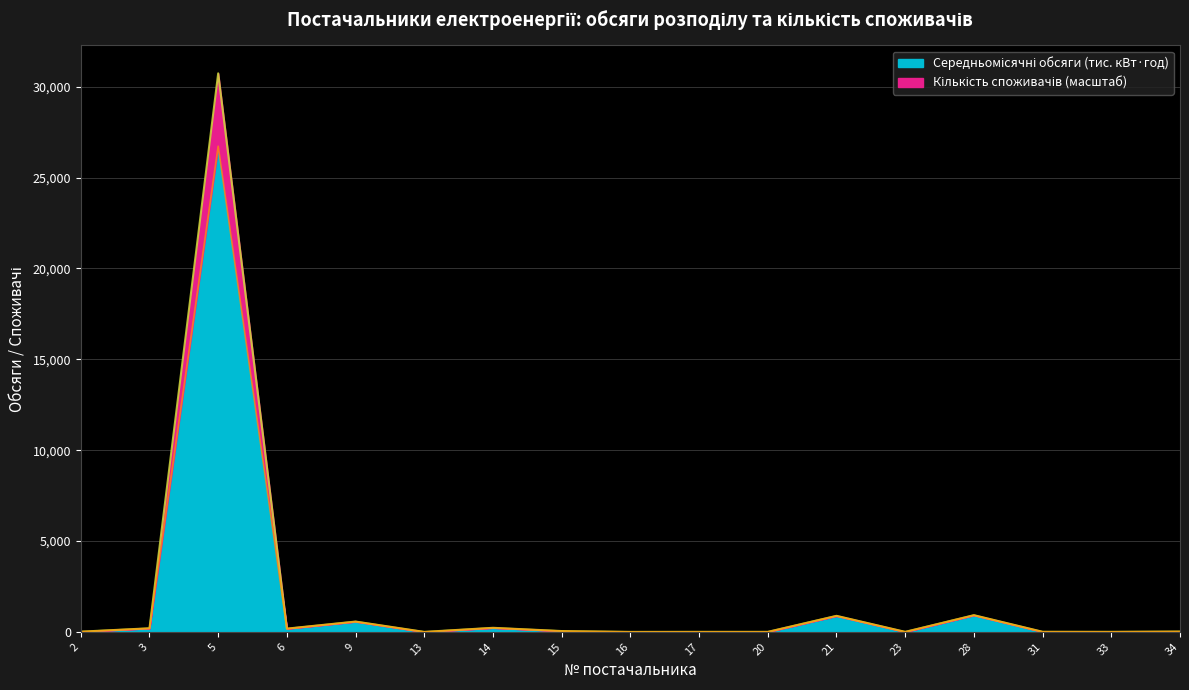

At which category is the sum across all series the highest?

5